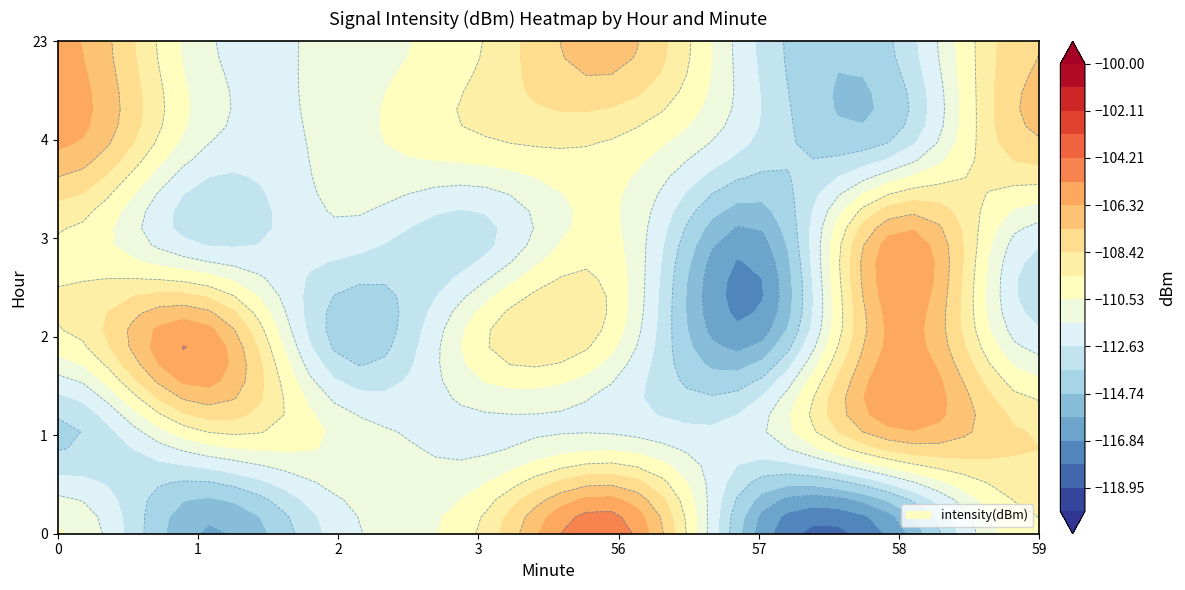

Is it true that 23 equals 0.0 at 0?

True